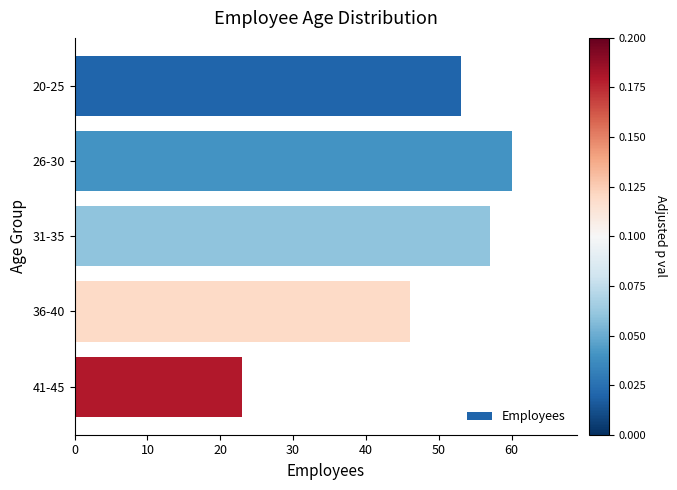

At which label is the value closest to 41?

36-40